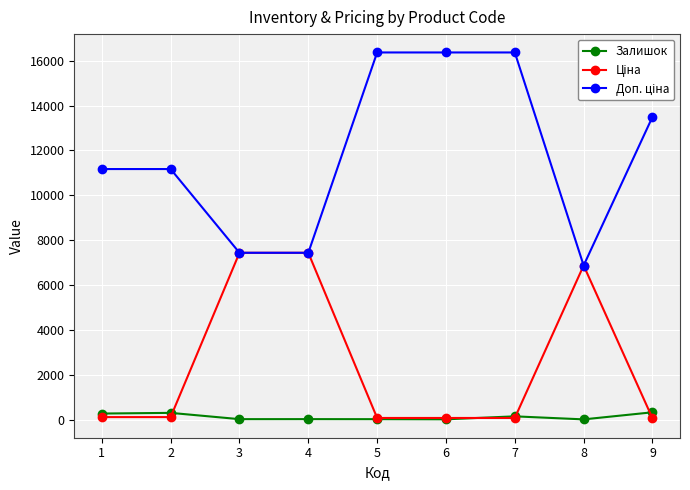

Is it true that Залишок equals 10.0 at 8?

True